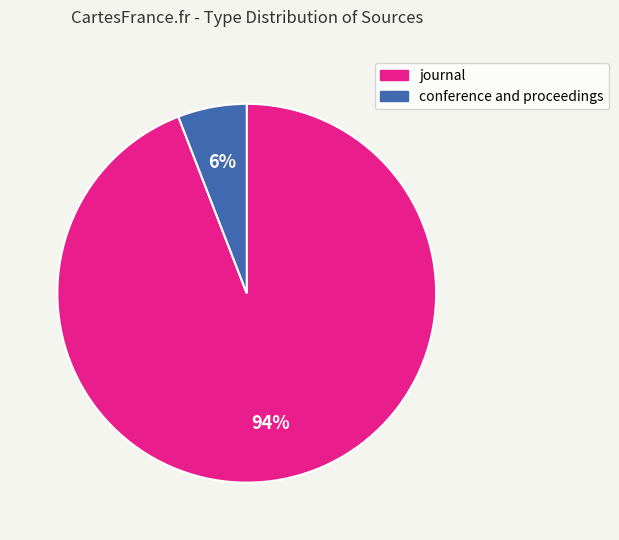

To the nearest percent, what is the average slice percentage?

50%